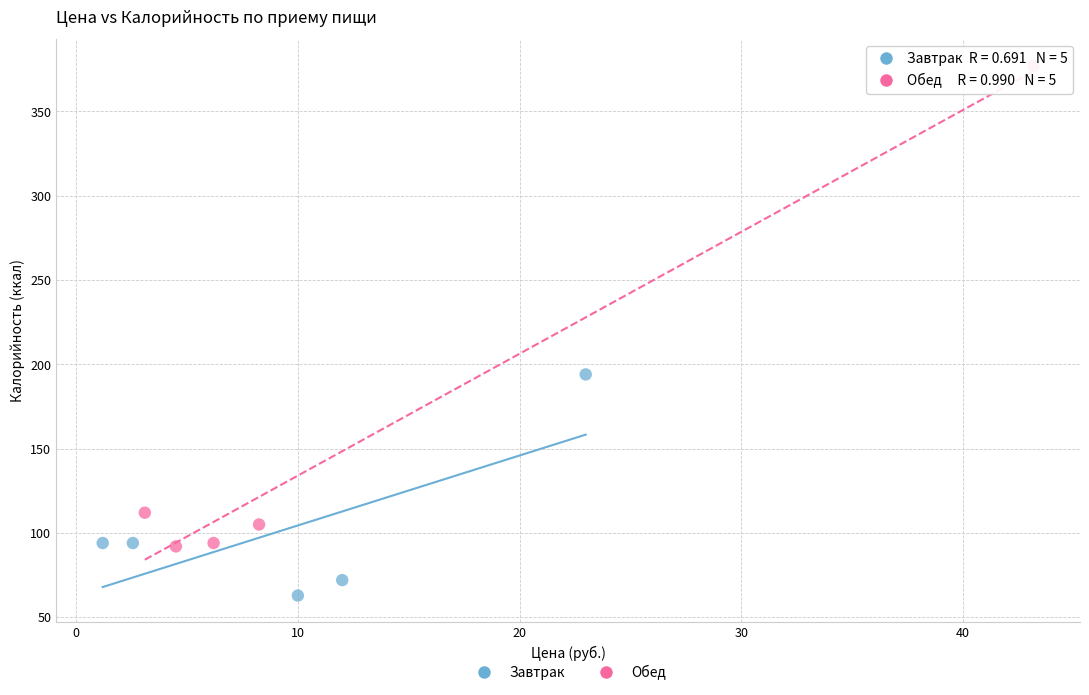

Which series has the largest Y range (max minus min)?

Обед